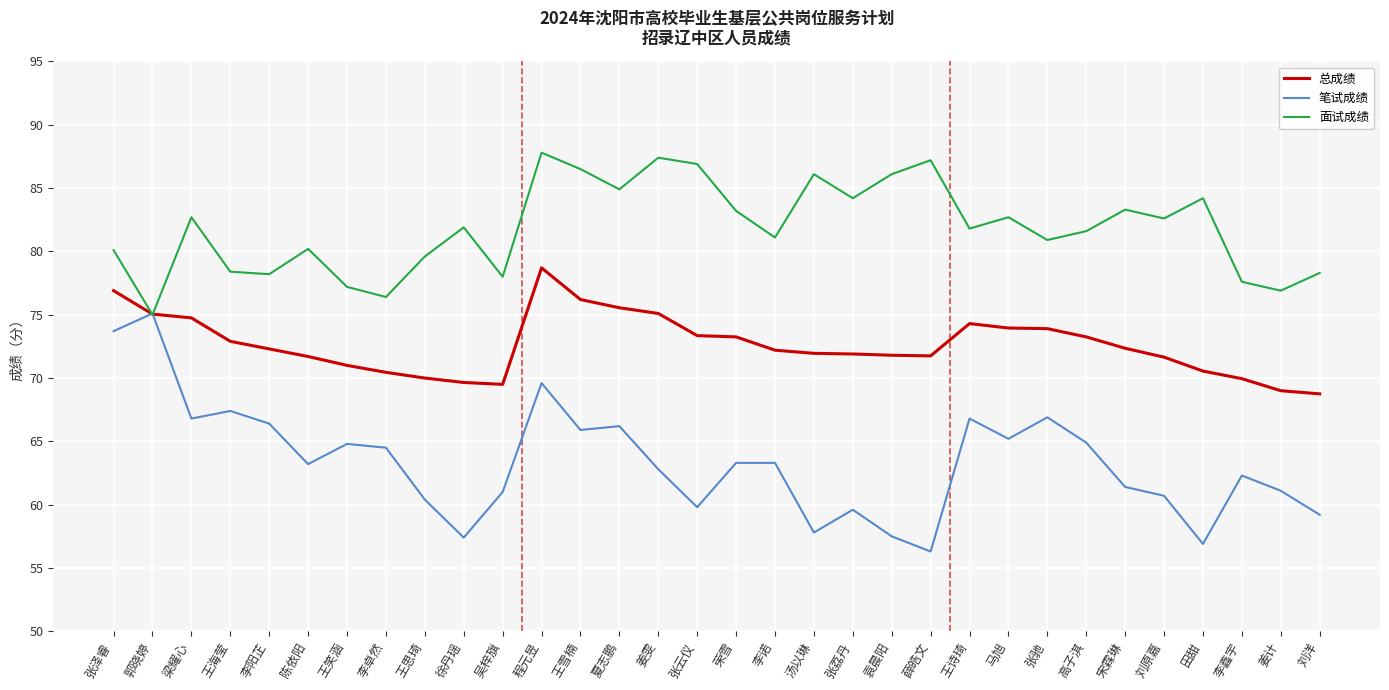

True or false: 总成绩 has a value of 18.0 at 陈依阳.

False